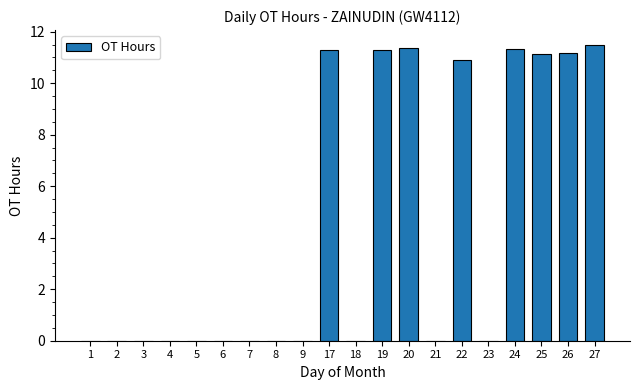

Is it true that the value at 17 is 6.7?

False